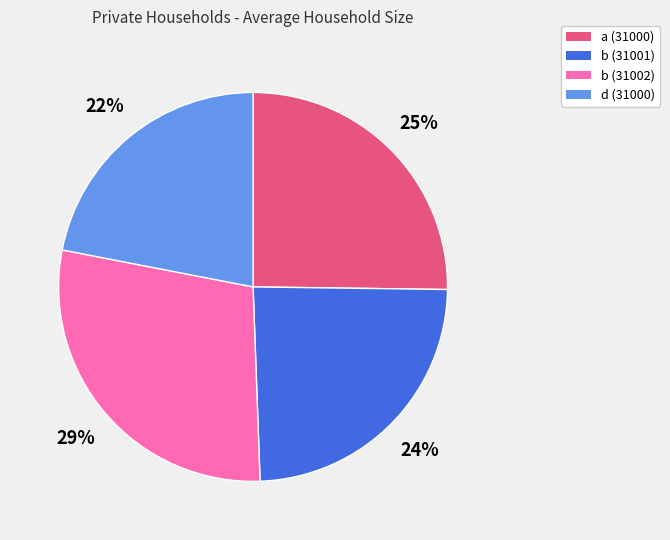

To the nearest percent, what is the average slice percentage?

25%